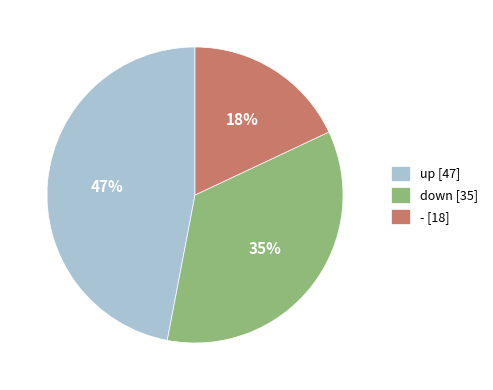

To the nearest percent, what is the difference between the - and up slice percentages?

29%